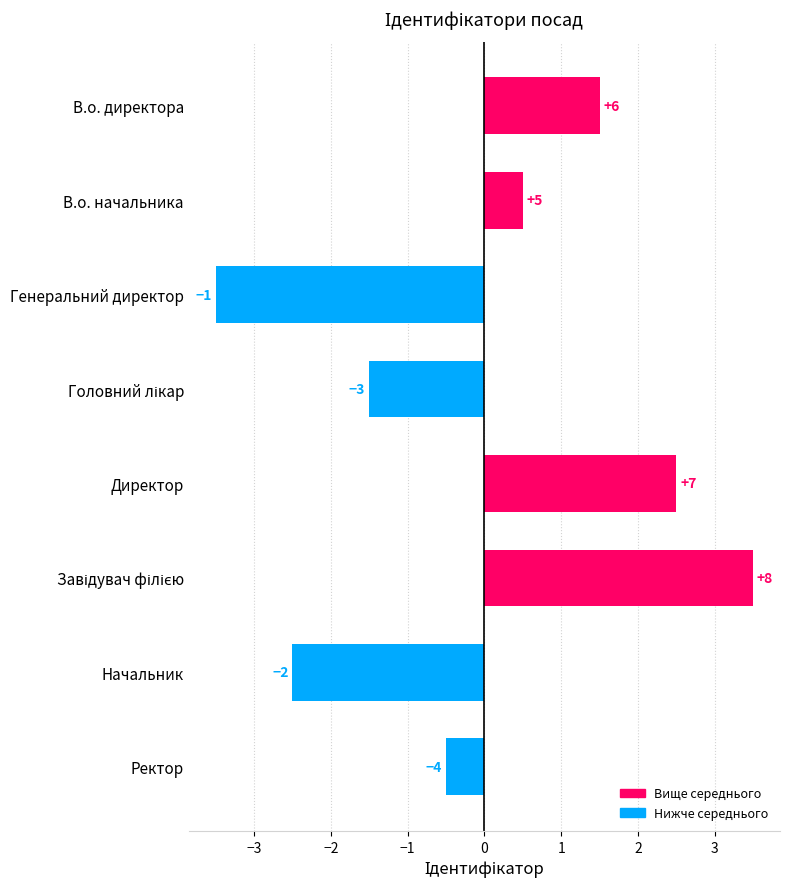

How many bars are there in total?

8